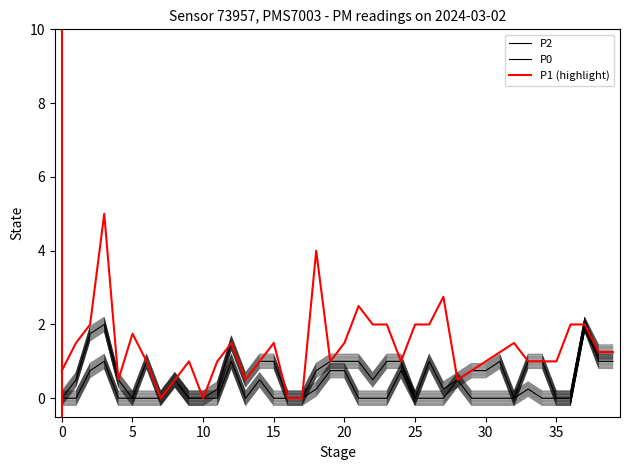

Is this an area chart (filled region under the line)?

No